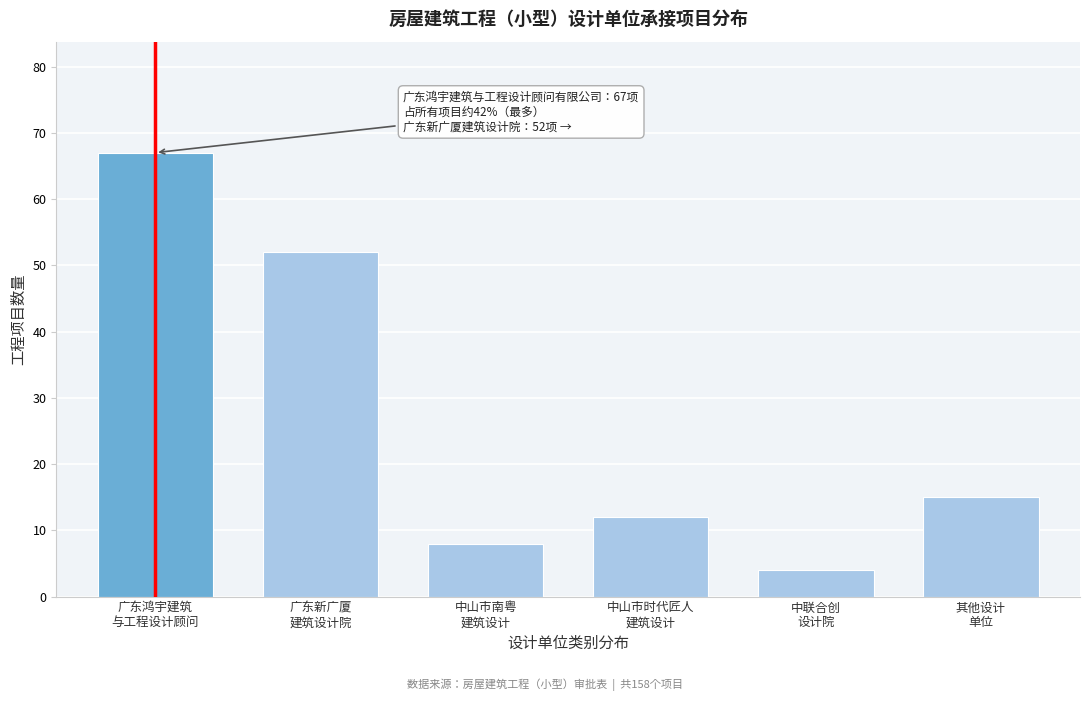

Reading left to right, transcribe all the data shown in this chart.

67	52	8	12	4	15